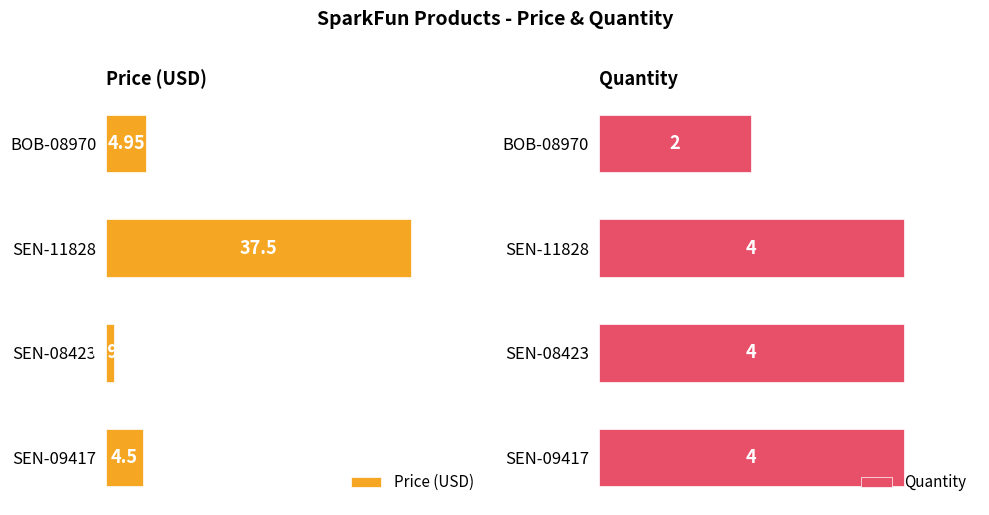

Rank the categories by Price (USD) value from lowest to highest.

SEN-08423, SEN-09417, BOB-08970, SEN-11828